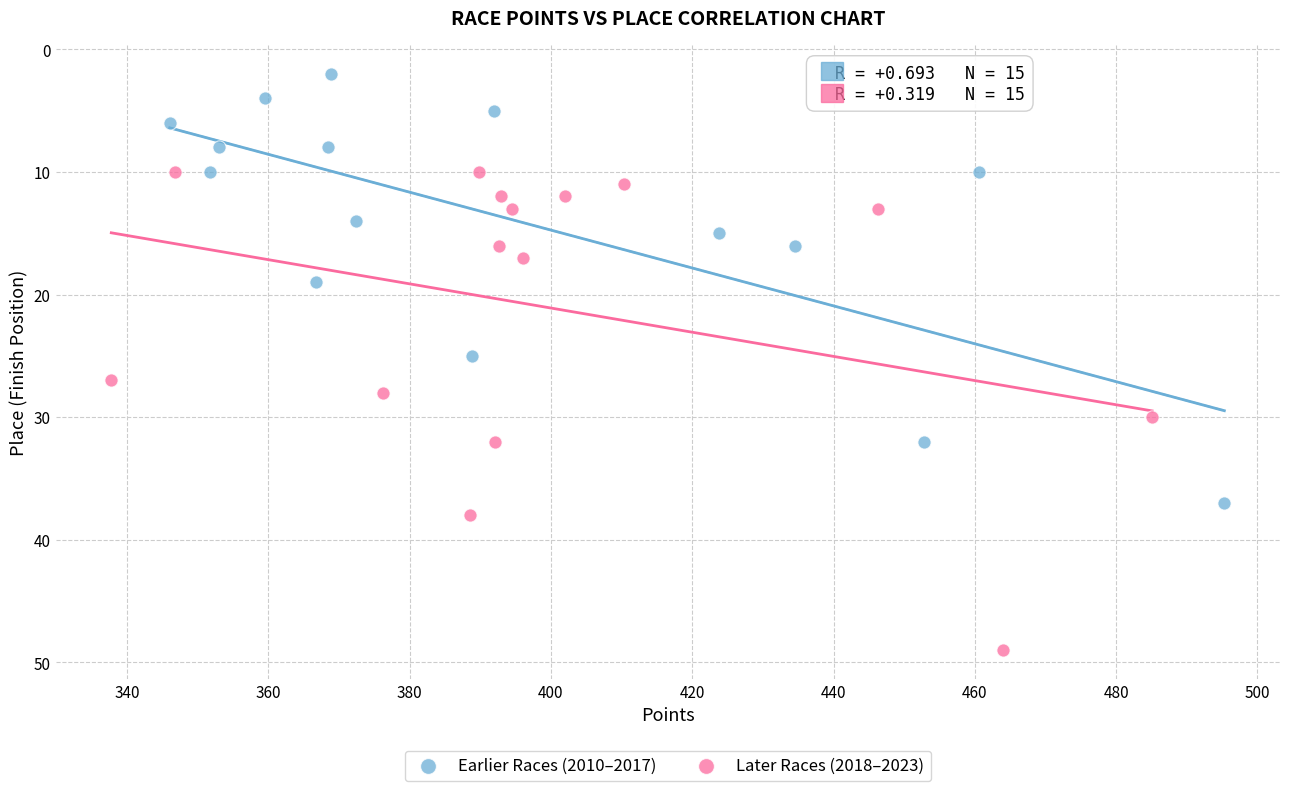

Which series contains the lowest Y value?

Earlier Races (2010–2017)